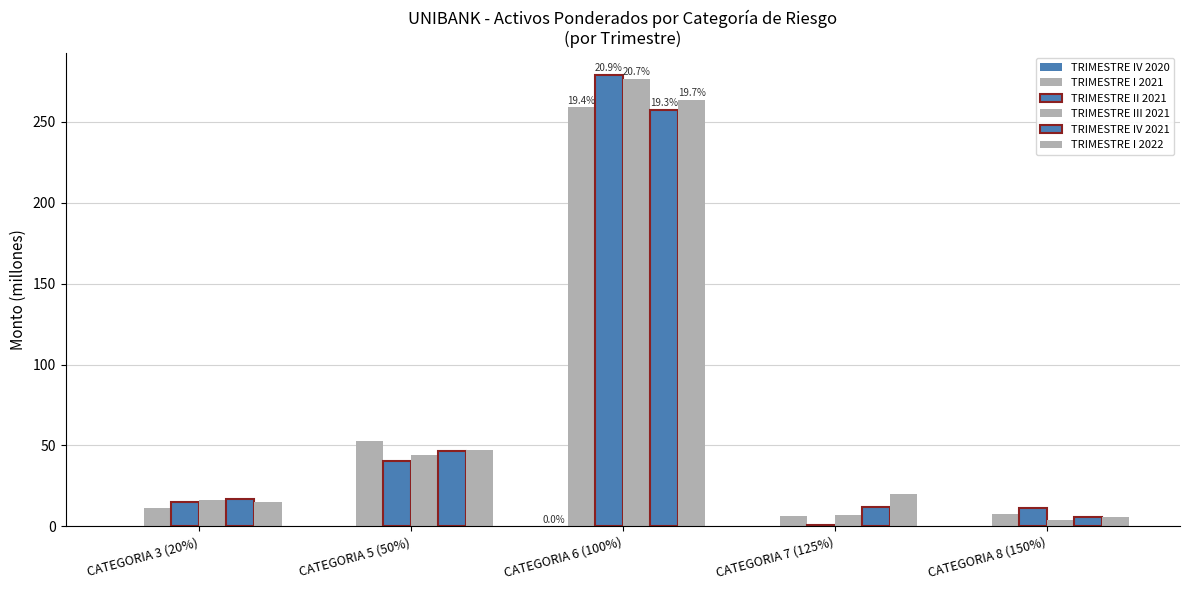

List the labels in order of TRIMESTRE I 2021 value, smallest first.

CATEGORIA 7 (125%), CATEGORIA 8 (150%), CATEGORIA 3 (20%), CATEGORIA 5 (50%), CATEGORIA 6 (100%)